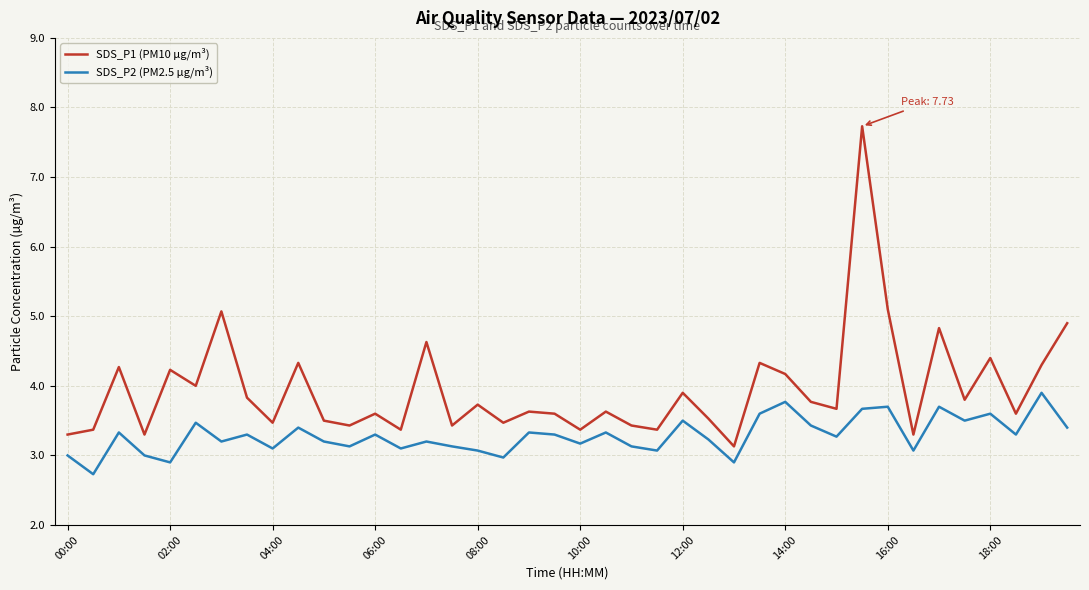

True or false: SDS_P2 (PM2.5 µg/m³) and SDS_P1 (PM10 µg/m³) cross at least once.

False